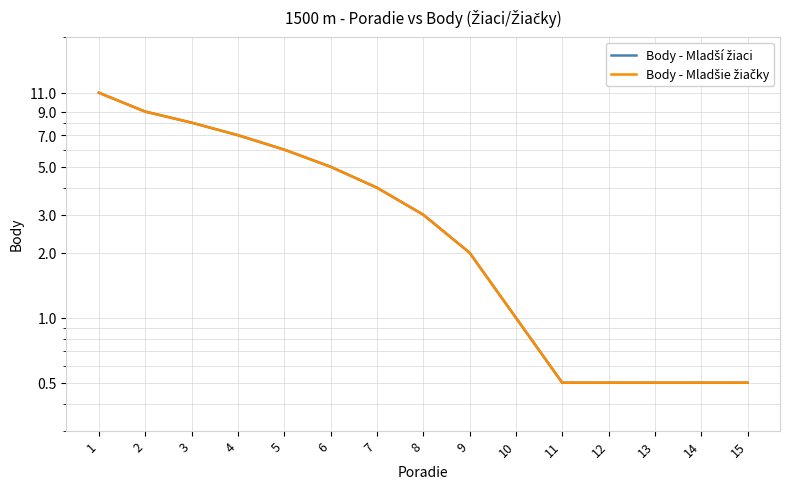

What is the sum of the Body - Mladší žiaci values at 8 and 7?

7.0